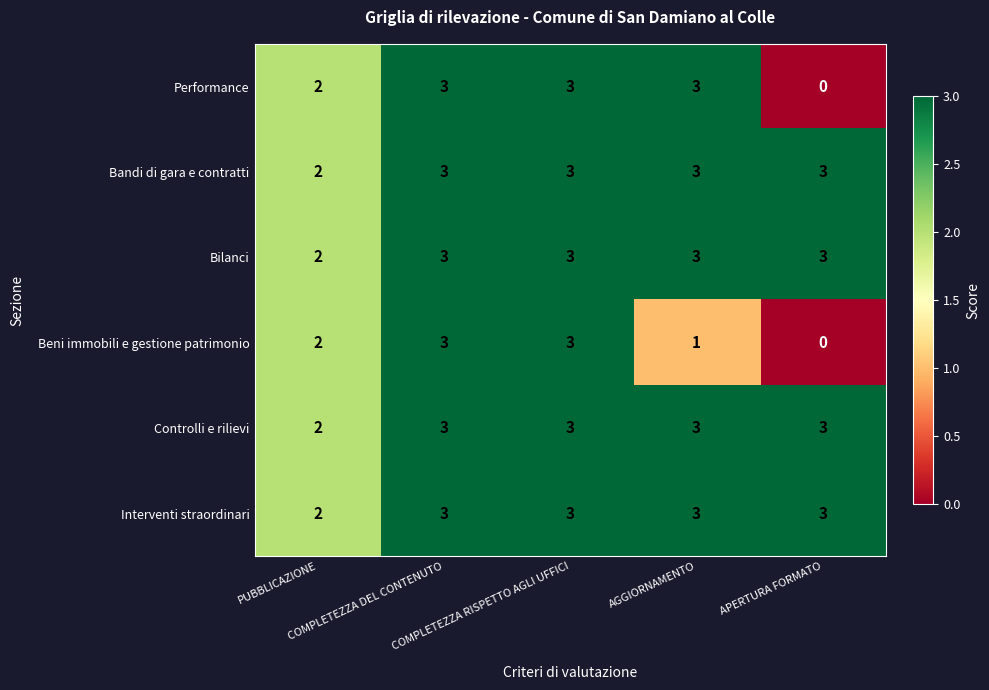

What is the sum of all Bandi di gara e contratti values?

14